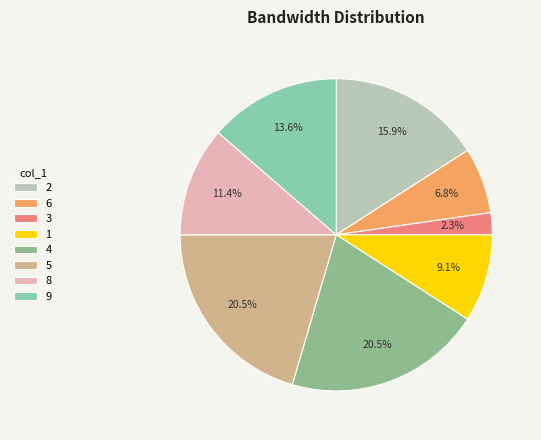

To the nearest percent, what portion does 2 represent?

16%